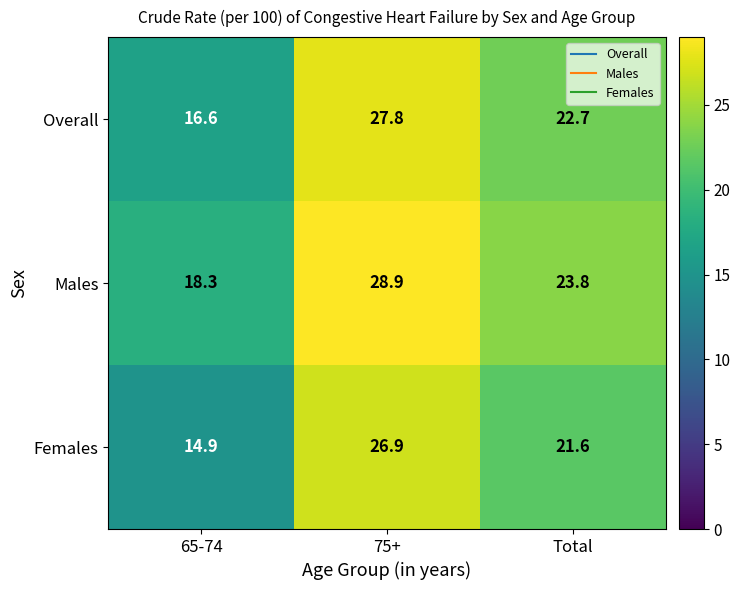

What is the sum of all Males values?

71.0